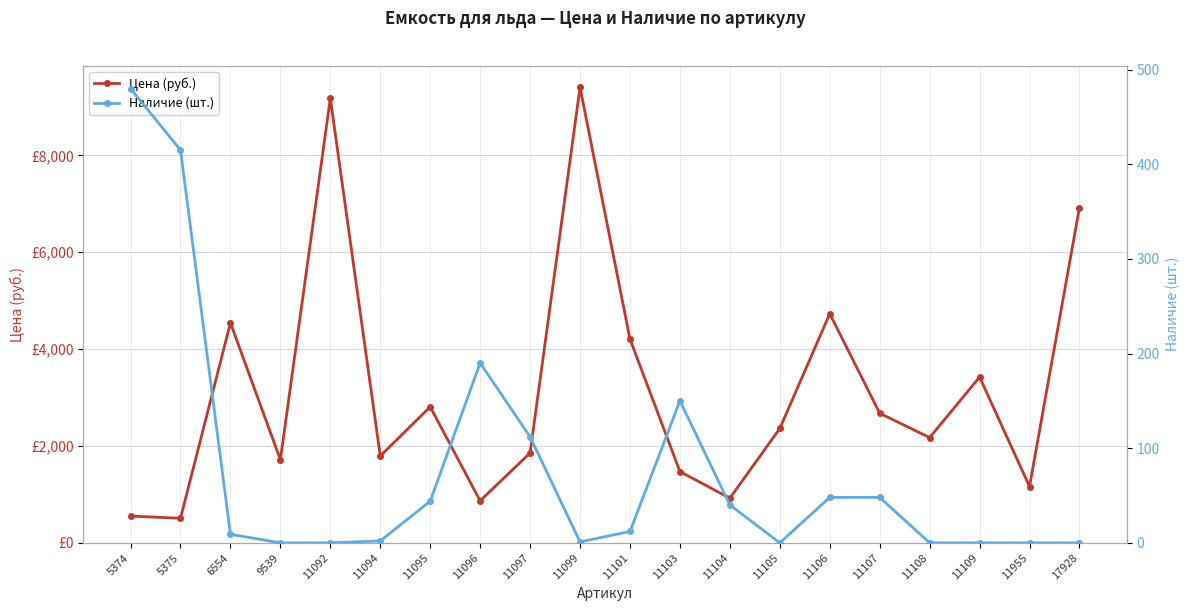

True or false: Наличие (шт.) and Цена (руб.) intersect in this chart.

False